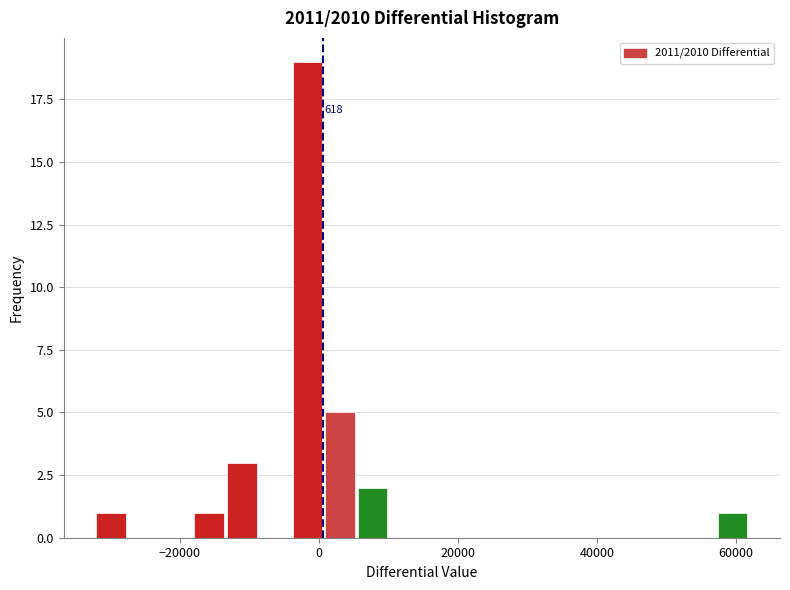

Read against the x-axis, roughly where is the centre of the tallest bar?

-2000